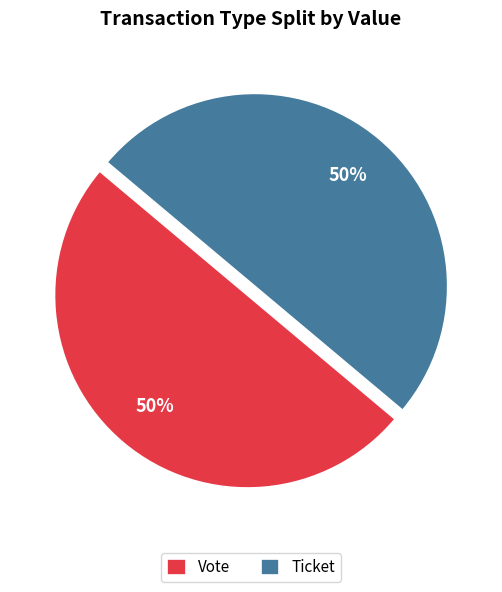

True or false: Ticket accounts for 50% of the total.

True